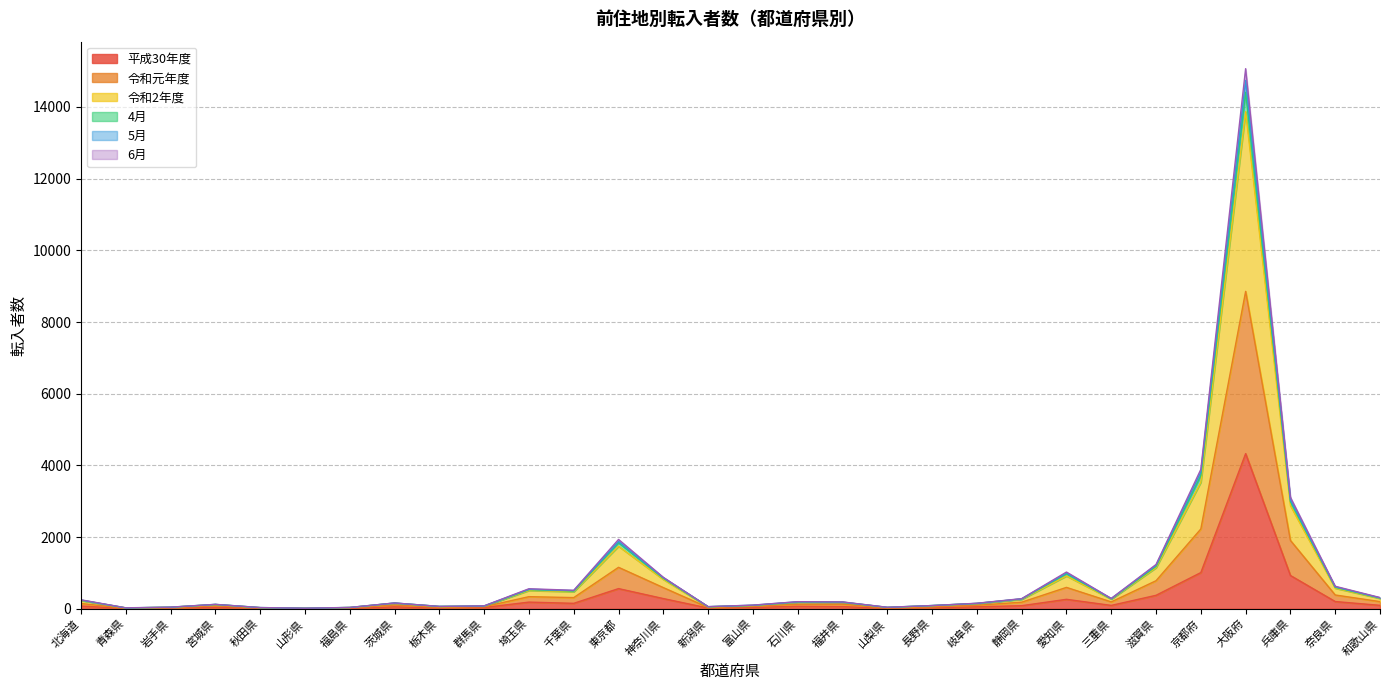

At which category is the sum across all series the highest?

大阪府